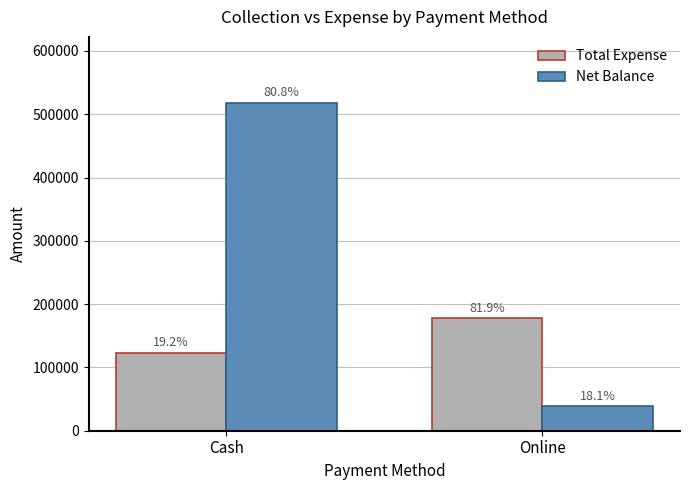

At how many categories does at least one series exceed 464293?

1